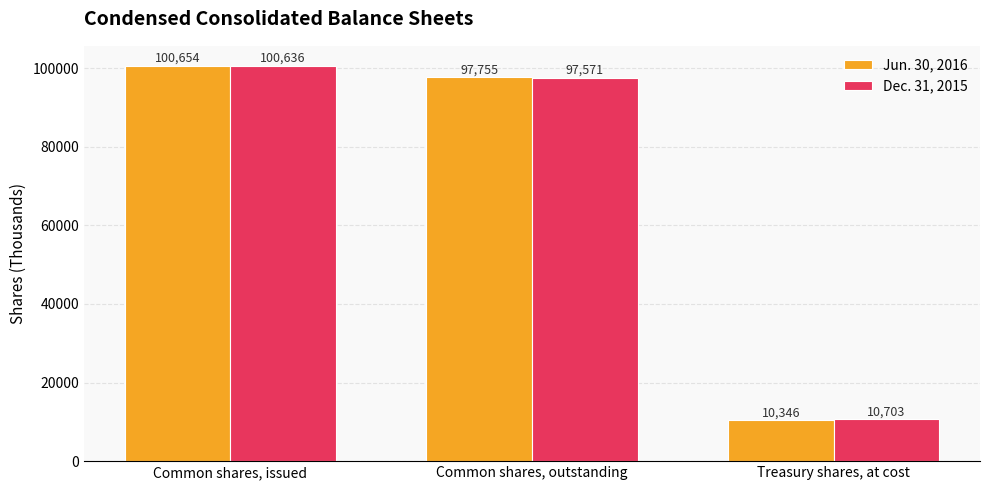

At how many categories does at least one series exceed 26770?

2